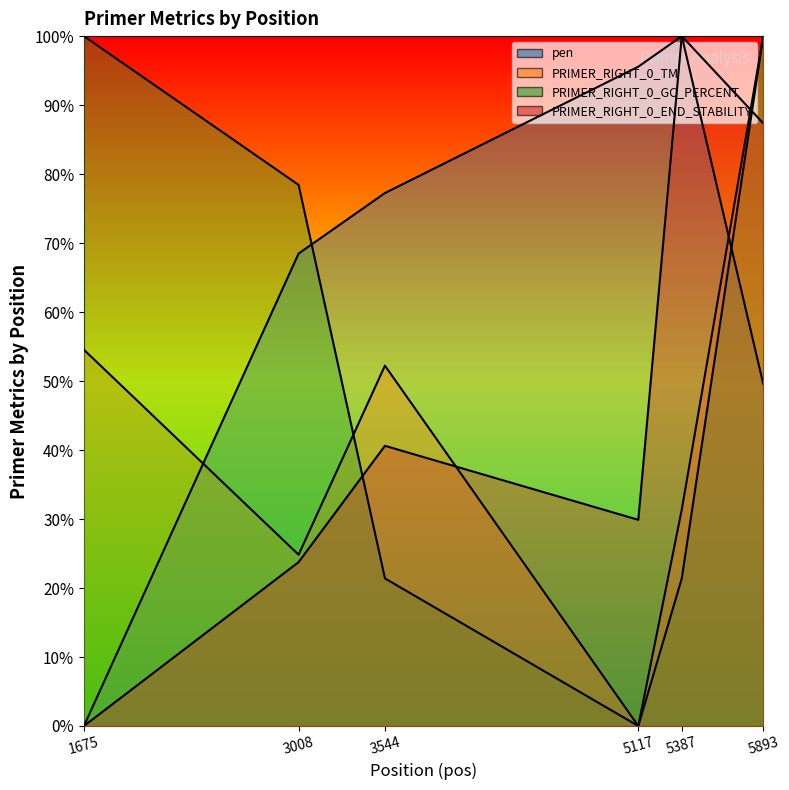

Which label corresponds to the largest value in the chart?

5387